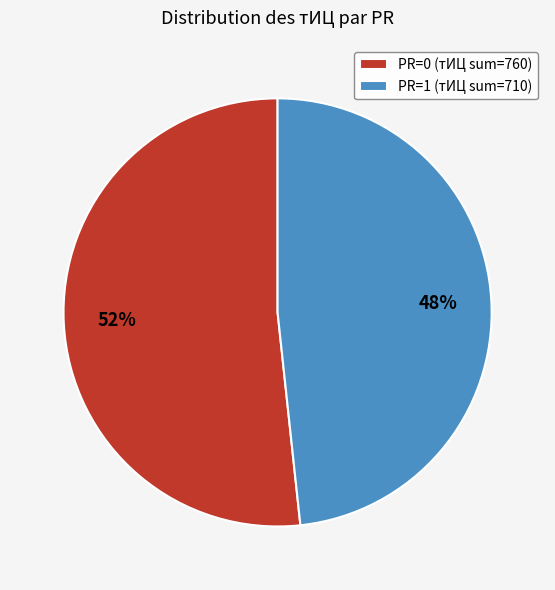

True or false: PR=0 (тИЦ sum=760) accounts for 52% of the total.

True